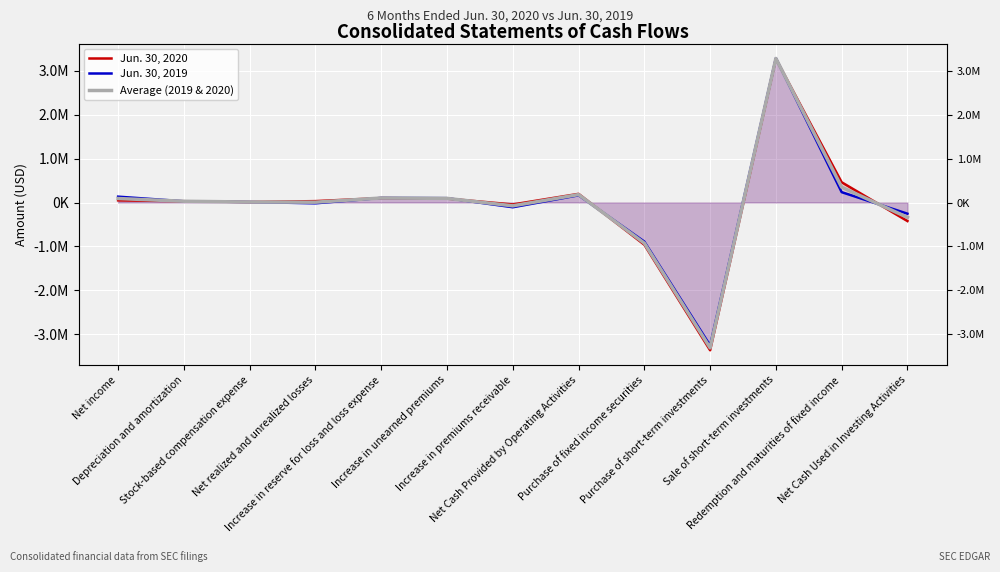

Between Net income and Increase in reserve for loss and loss expense, which is larger?

Increase in reserve for loss and loss expense